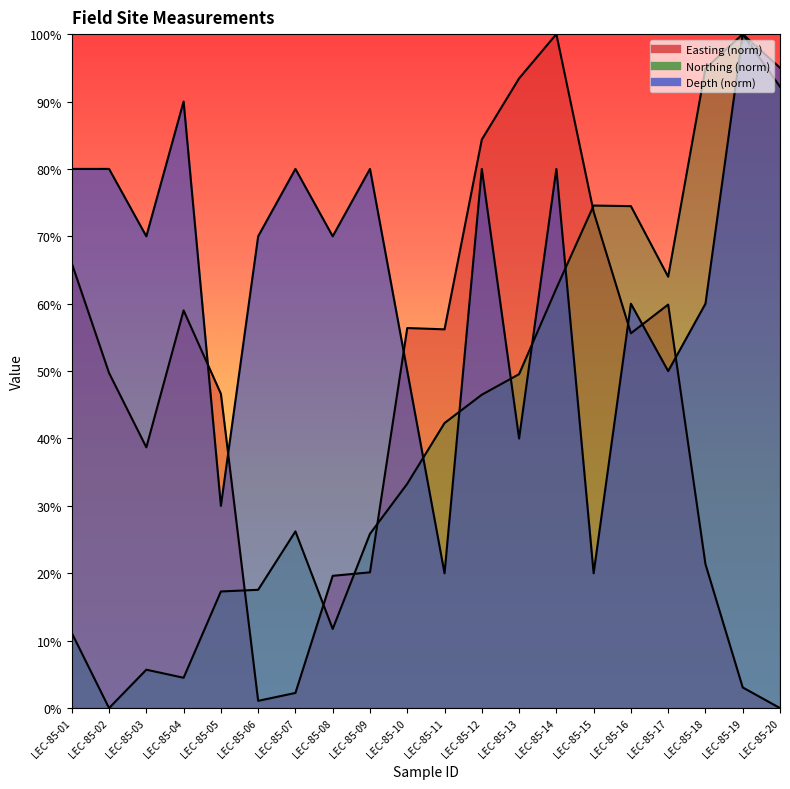

What value does the Easting series have at LEC-85-14?

1.0